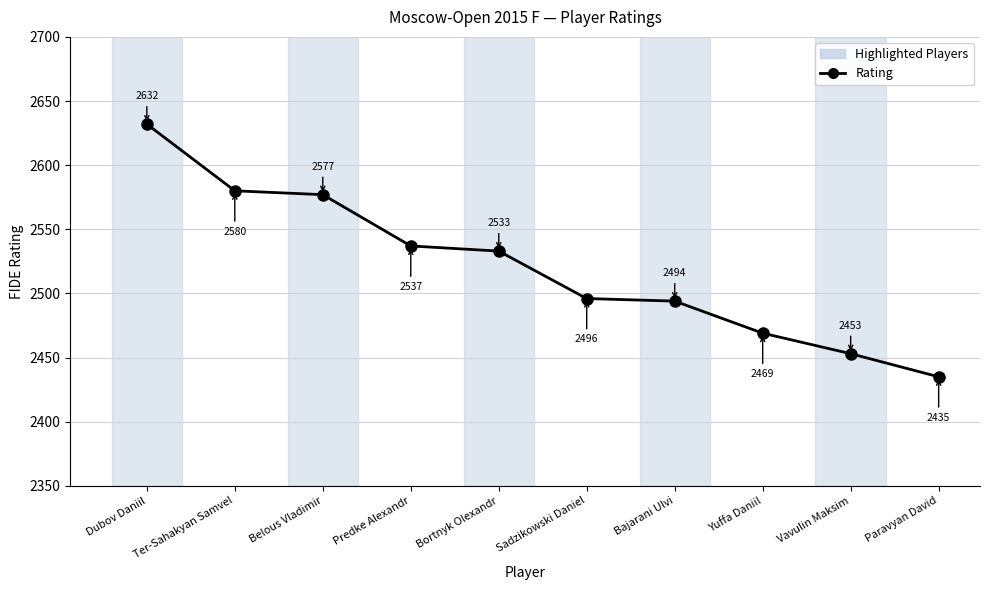

Between Bortnyk Olexandr and Ter-Sahakyan Samvel, which is larger?

Ter-Sahakyan Samvel